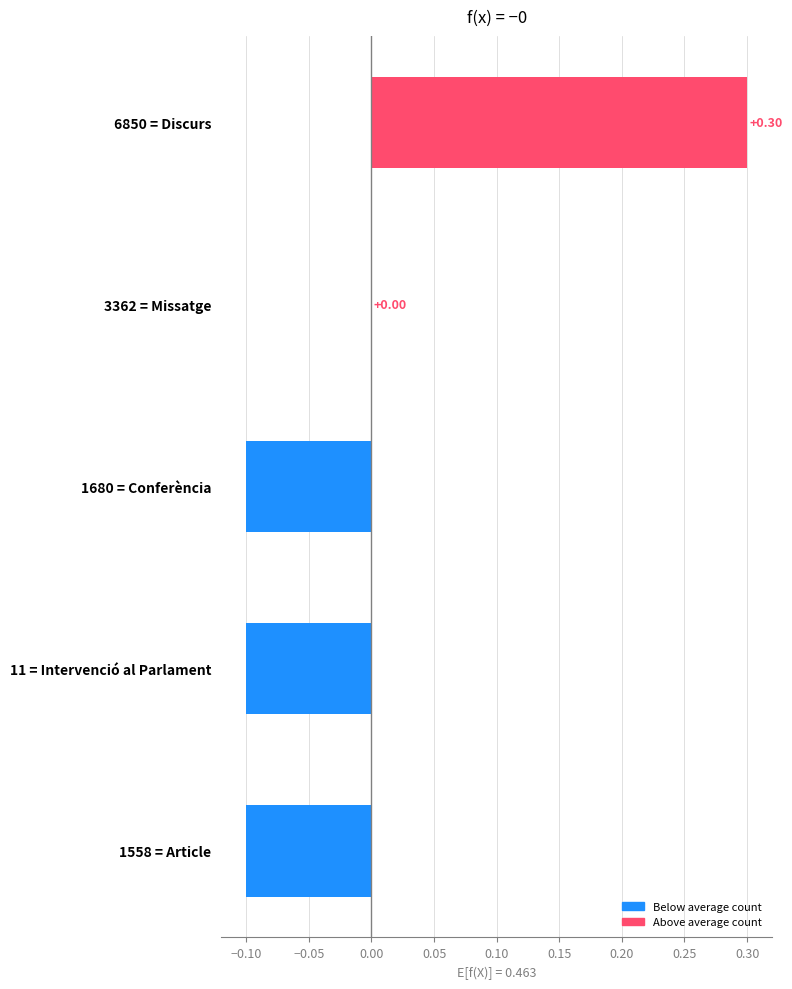

Which has a higher value, 11 = Intervenció al Parlament or 3362 = Missatge?

3362 = Missatge